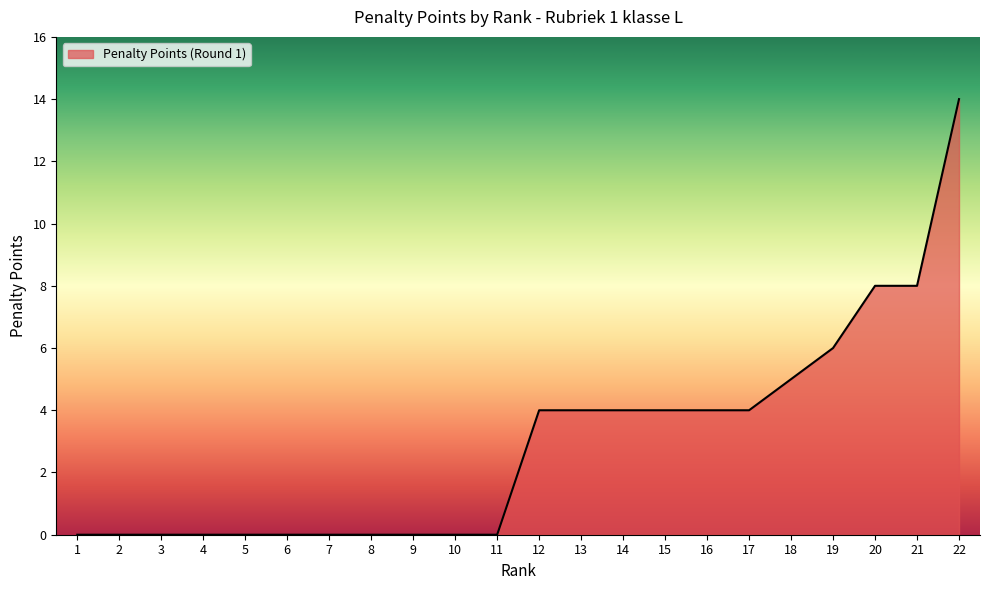

What is the difference between the values at 15 and 4?

4